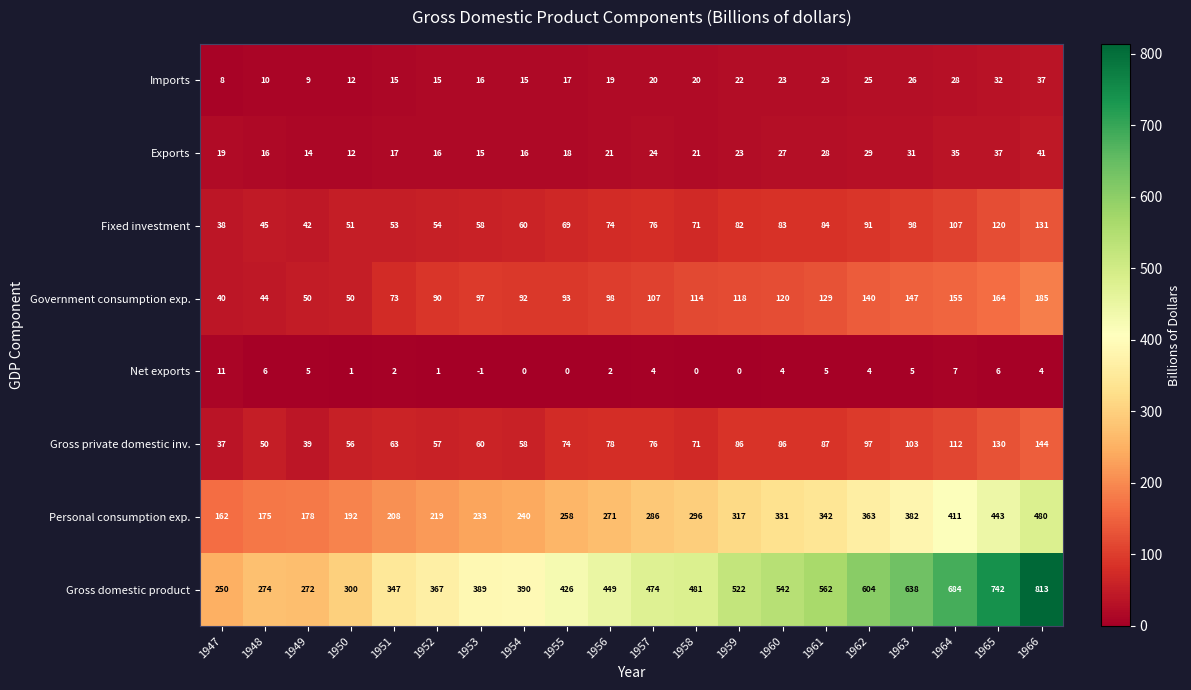

At which category is the sum across all series the highest?

1966